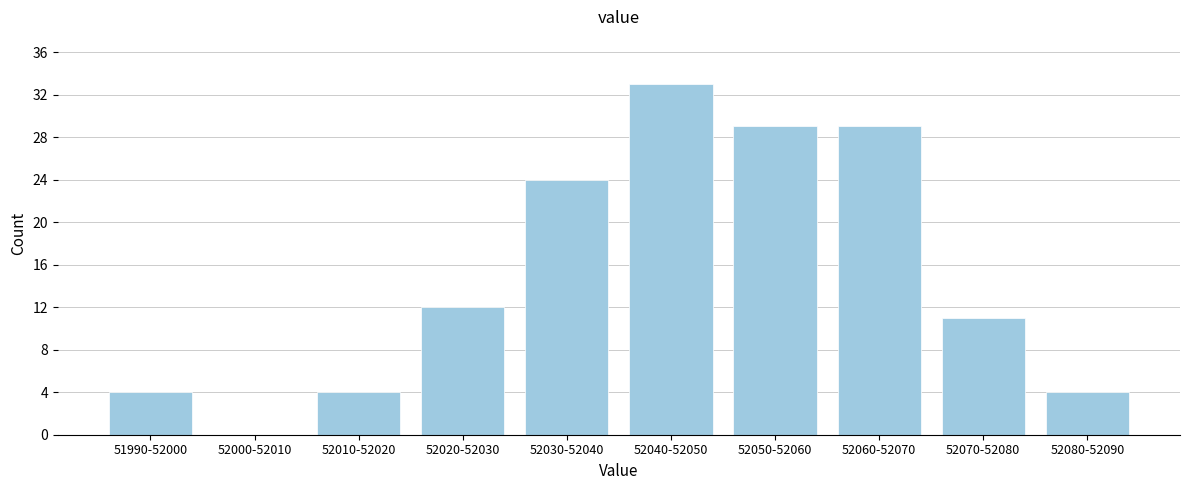

Reading left to right, extract all data points from this chart.

51990-52000=4	52000-52010=0	52010-52020=4	52020-52030=12	52030-52040=24	52040-52050=33	52050-52060=29	52060-52070=29	52070-52080=11	52080-52090=4